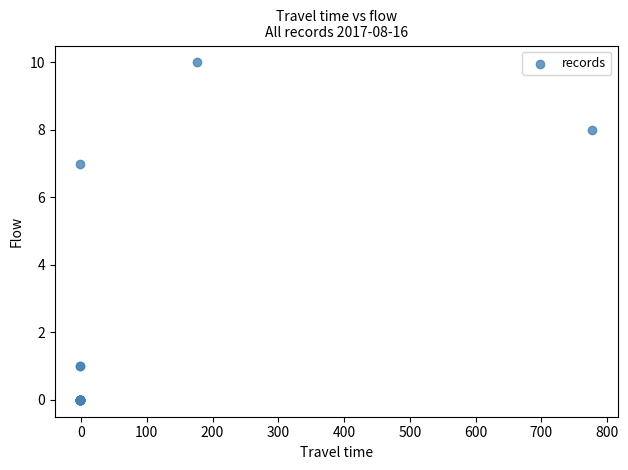

What Y value in the scatter plot is closest to 5?

7